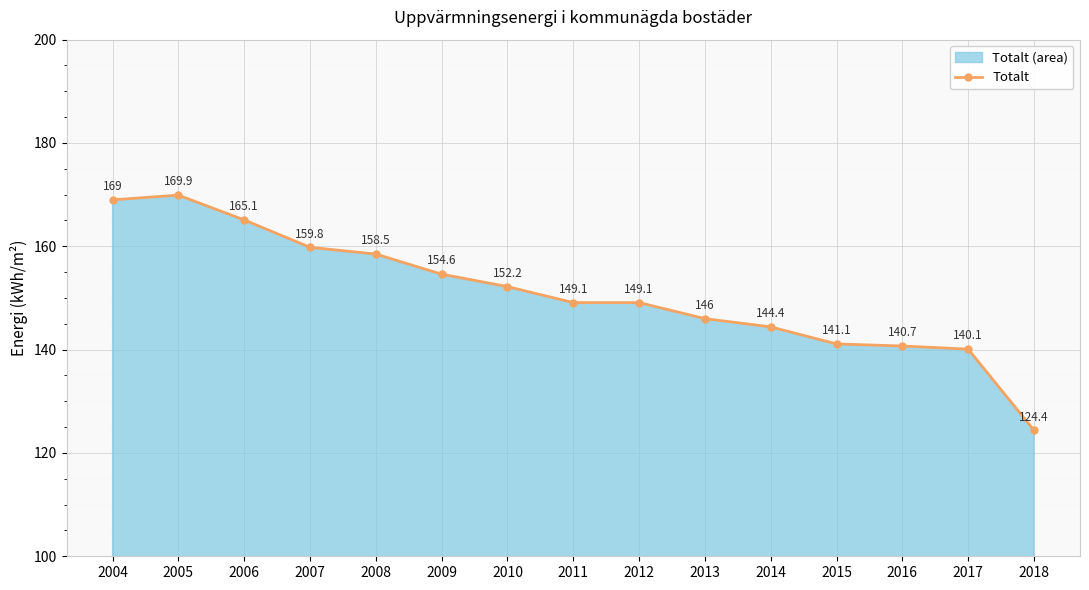

List the labels in order of value, smallest first.

2018, 2017, 2016, 2015, 2014, 2013, 2011, 2012, 2010, 2009, 2008, 2007, 2006, 2004, 2005